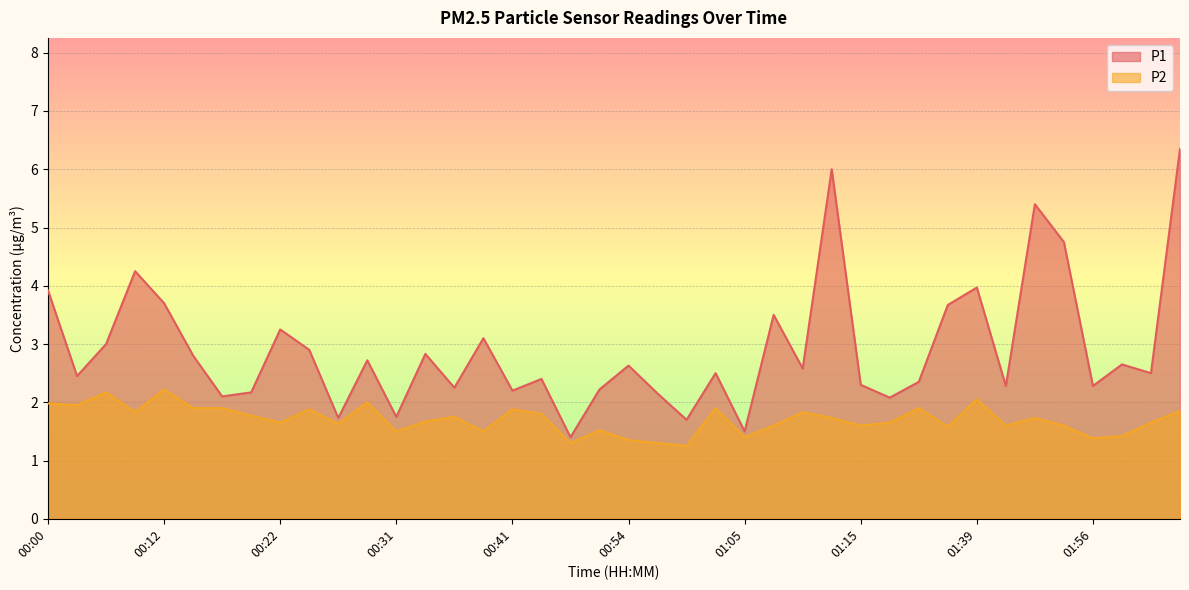

Is it true that P2 equals 1.3 at 00:57?

True